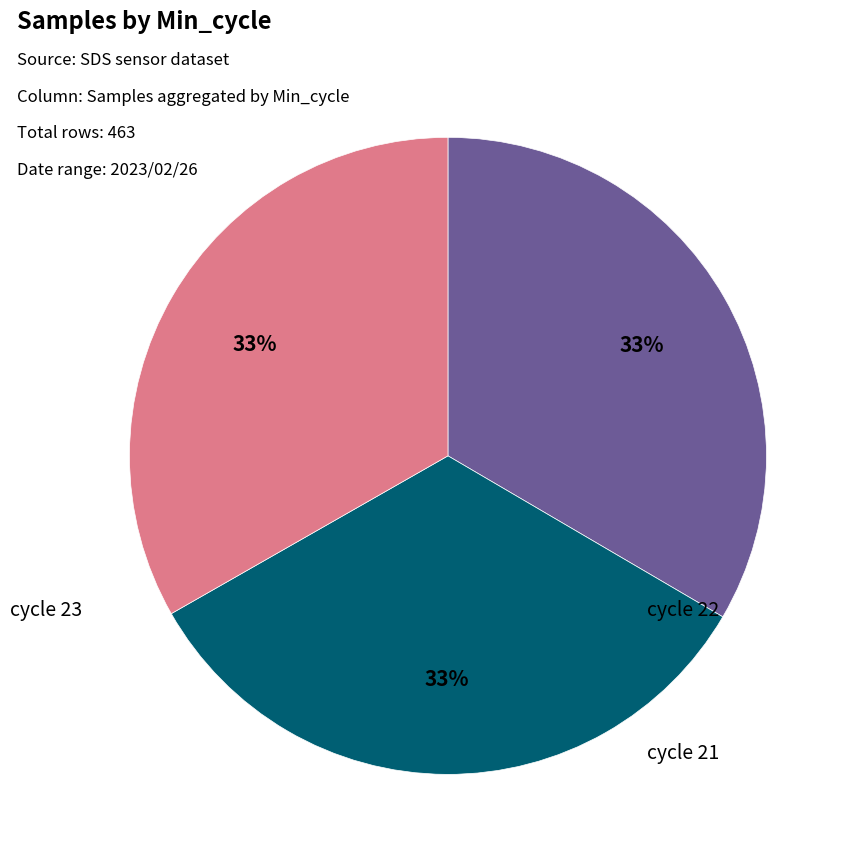

To the nearest percent, what is the average slice percentage?

33%